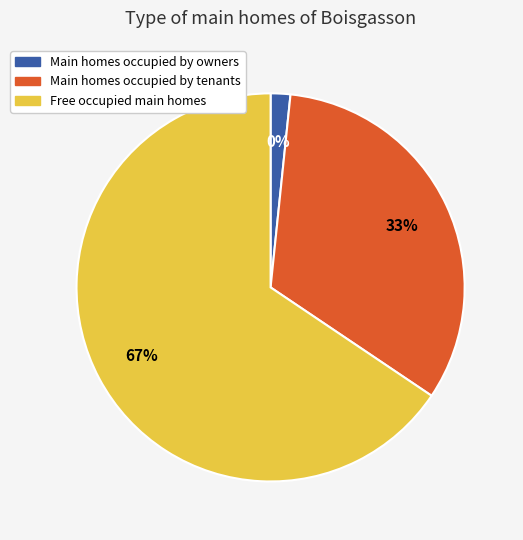

To the nearest percent, what is the difference between the largest and smallest slice percentages?

67%